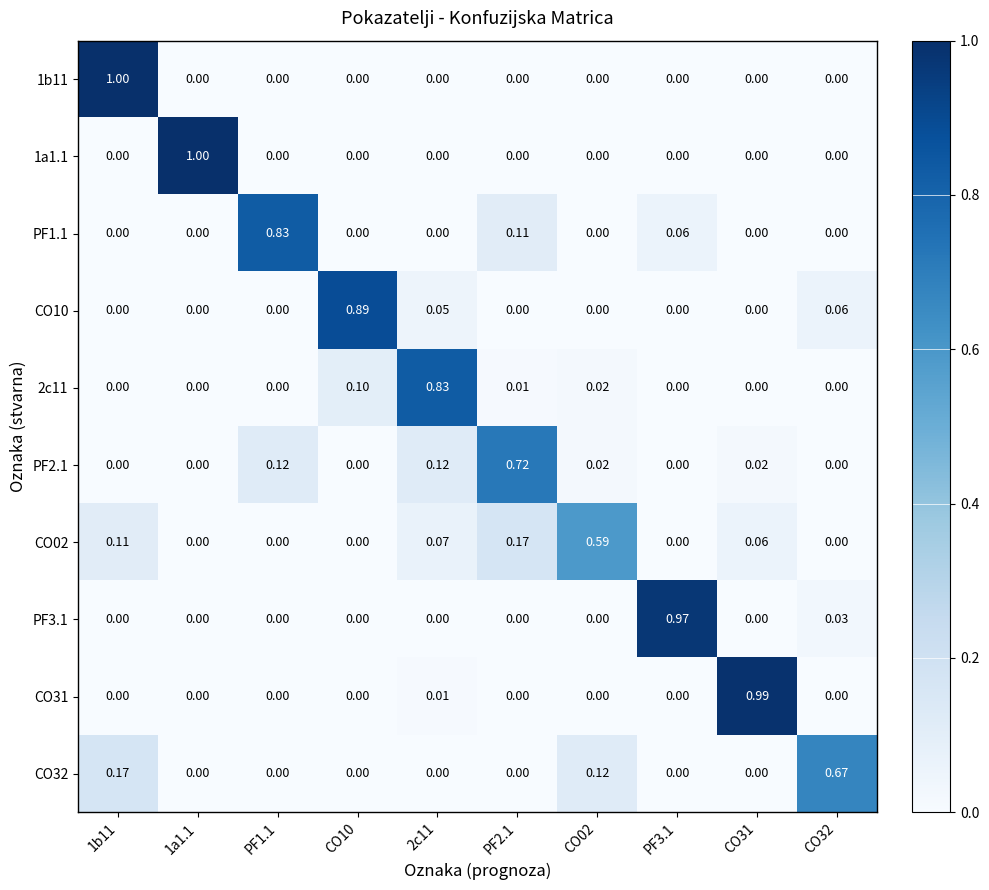

What is the maximum value shown in the chart?

1.0